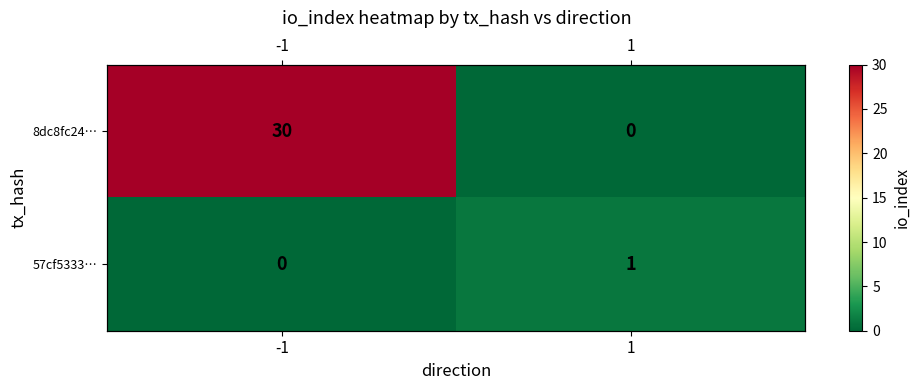

What is the difference between the highest and lowest values at -1?

30